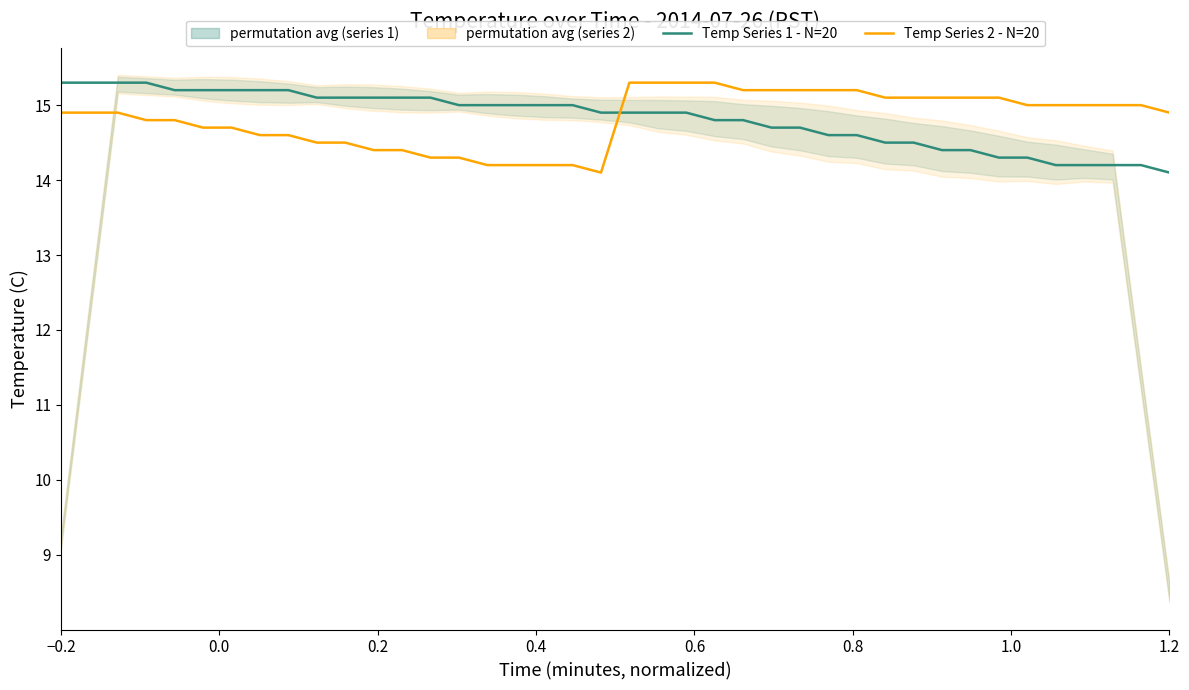

What is the lowest value of the Temp Series 1 - N=20 series?

14.1